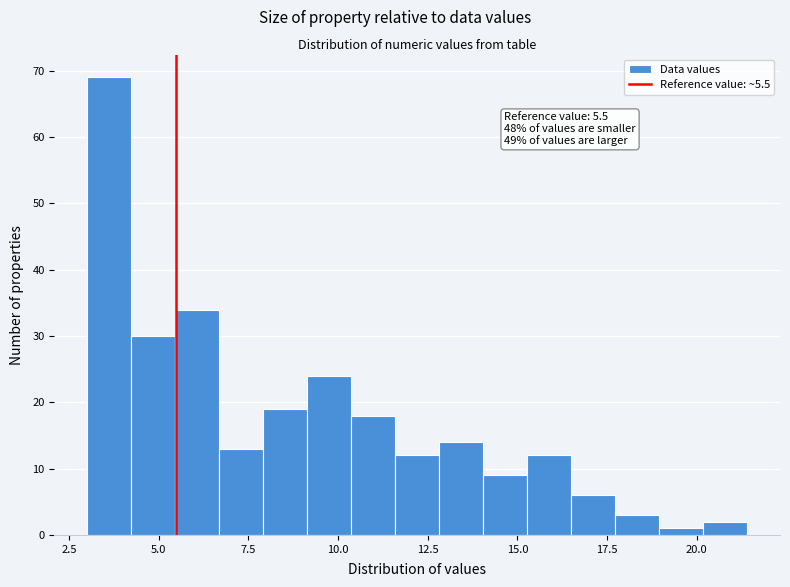

Read against the x-axis, roughly where is the centre of the tallest bar?

3.5